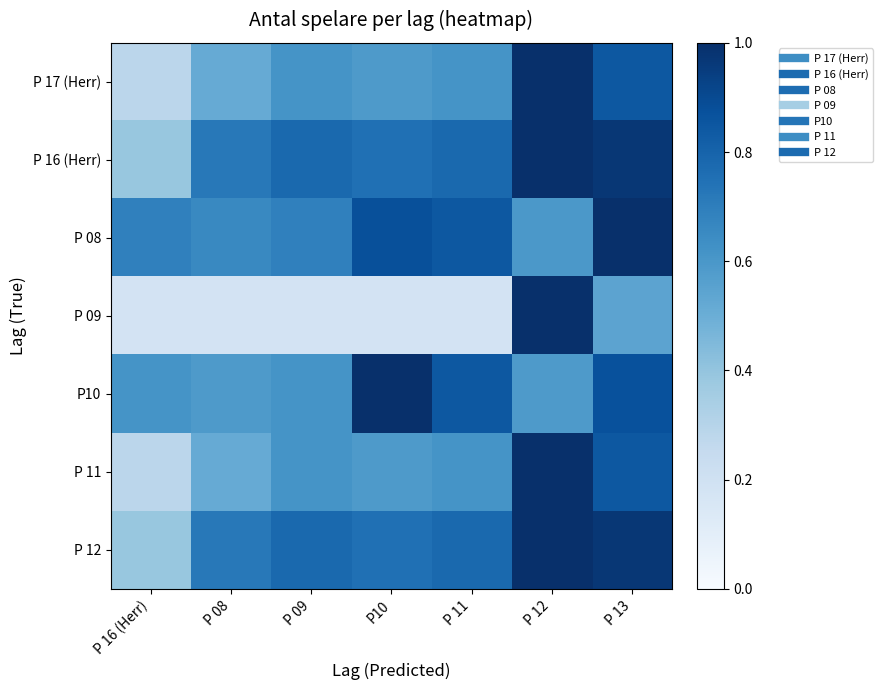

Which series has the largest total across all categories?

P 16 (Herr)